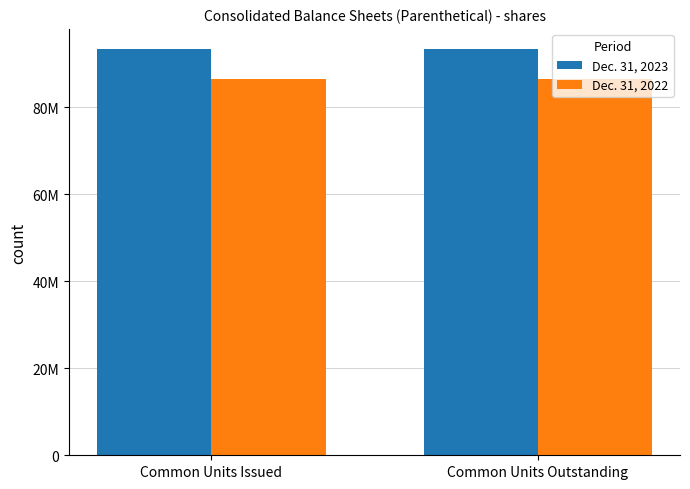

What are all the series names shown in the legend?

Dec. 31, 2023, Dec. 31, 2022